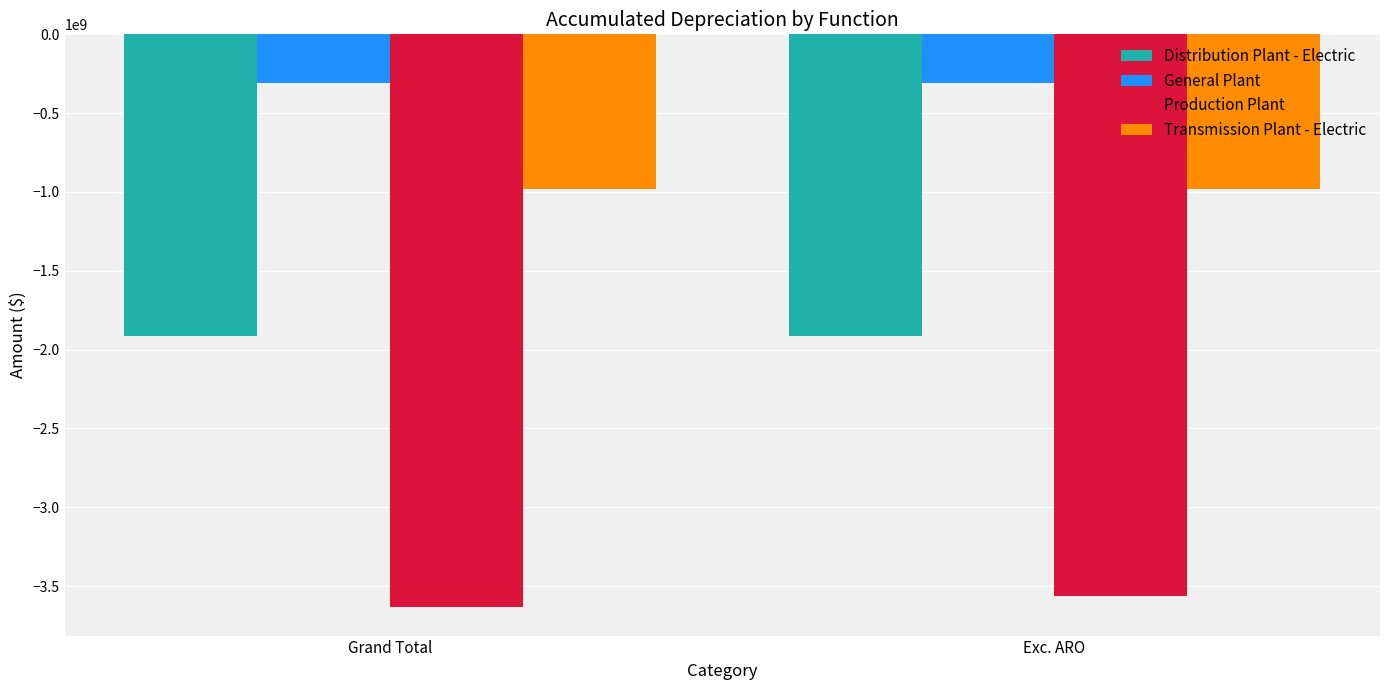

Rank the series at Grand Total from lowest to highest value.

Production Plant, Distribution Plant - Electric, Transmission Plant - Electric, General Plant